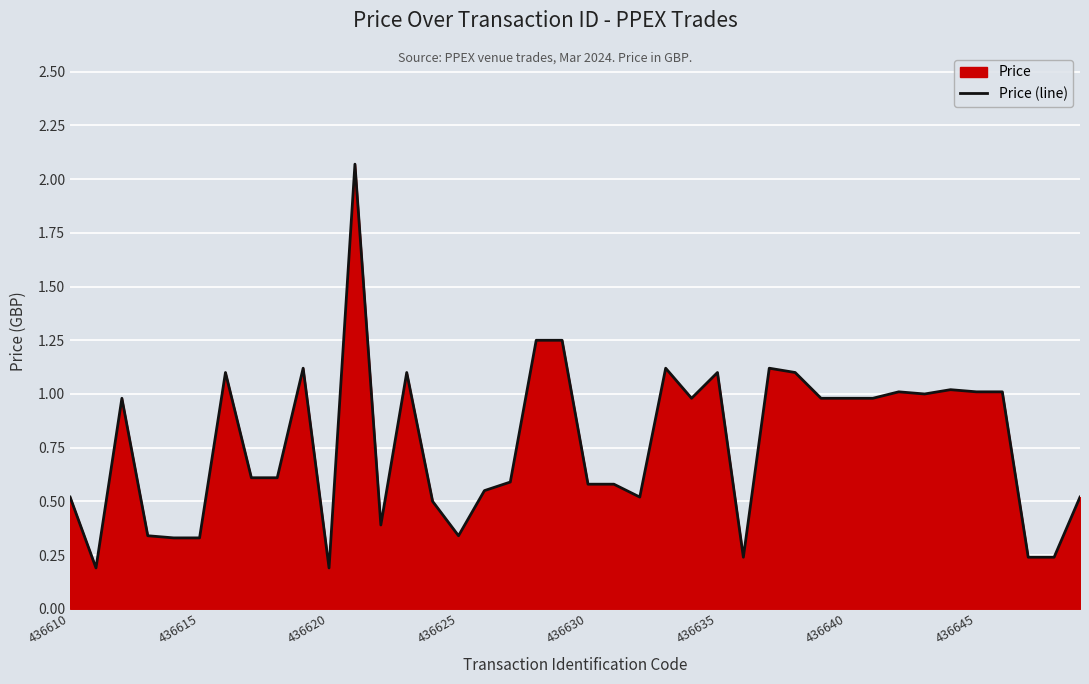

What is the difference between the maximum and minimum values?

1.9